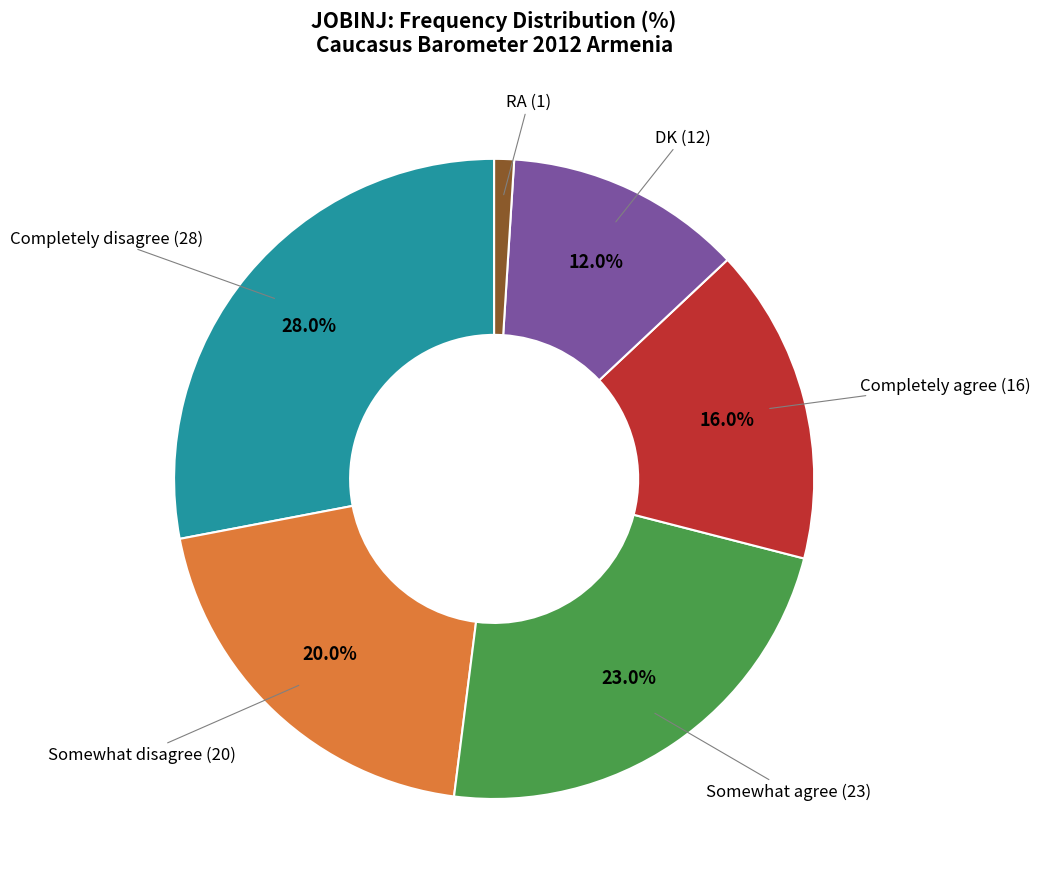

To the nearest percent, what is the difference between the Somewhat disagree and RA slice percentages?

19%